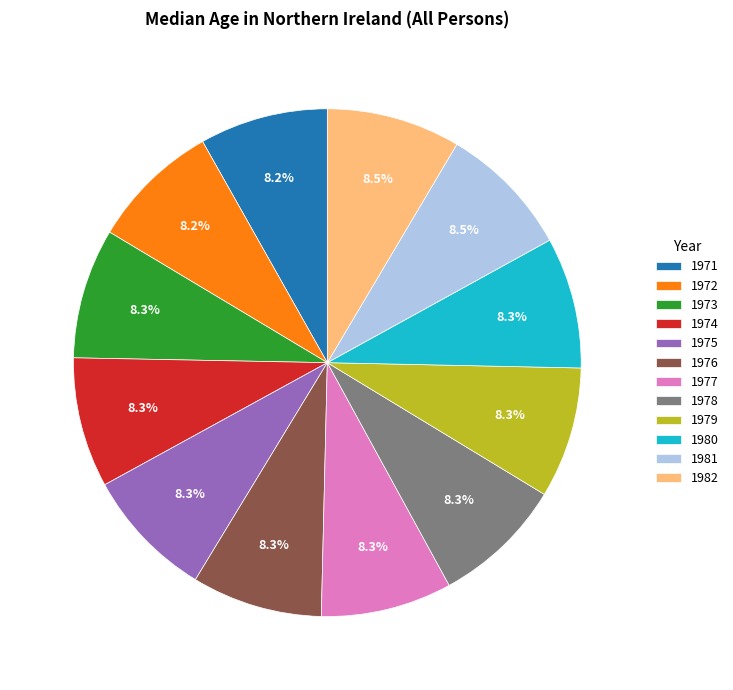

Approximately how many times larger is the value at 1981 compared to 1971?

1.0